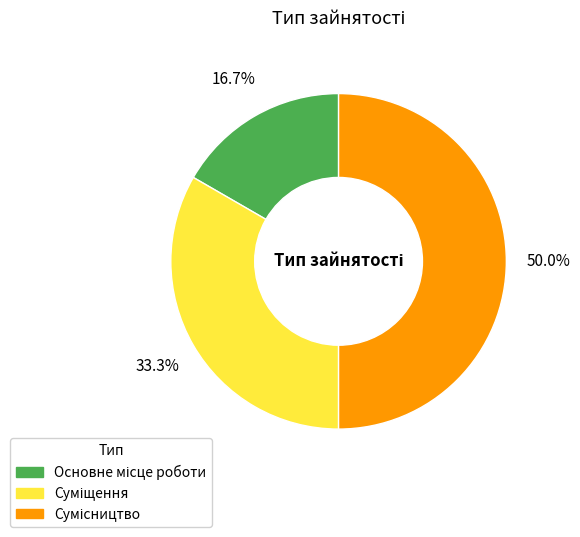

What percentage is the Сумісництво slice, to the nearest percent?

50%